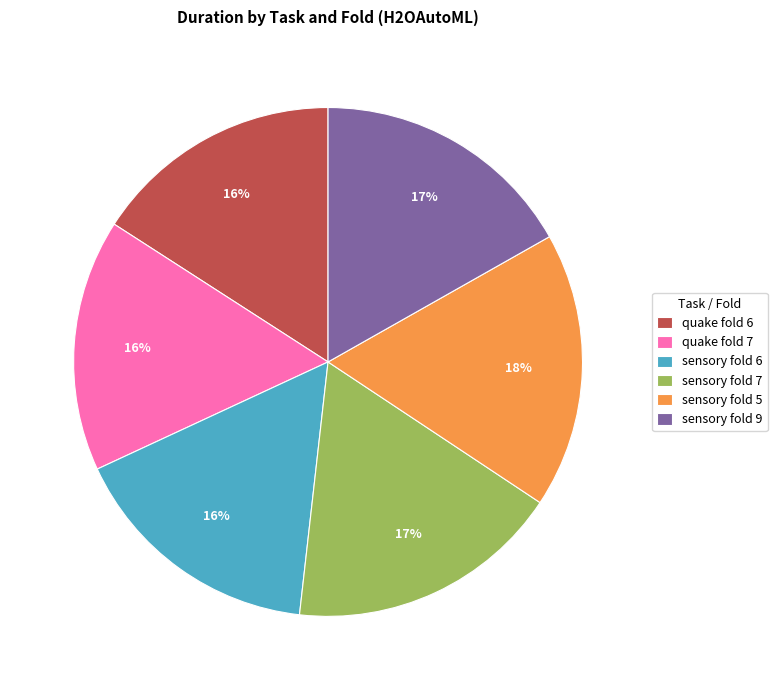

Approximately how many times larger is the value at sensory fold 7 compared to quake fold 6?

1.1